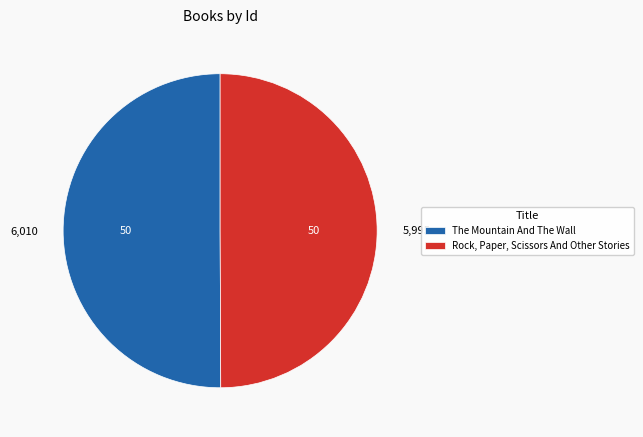

Is the sum of The Mountain And The Wall and Rock, Paper, Scissors And Other Stories greater than half?

Yes